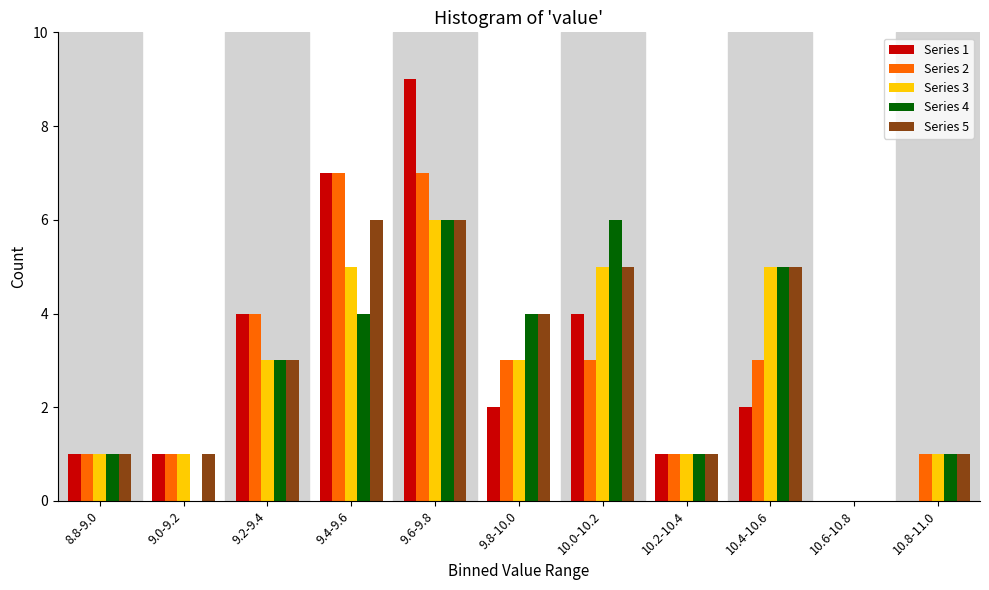

Is it true that Series 2 equals 10 at 9.4-9.6?

False